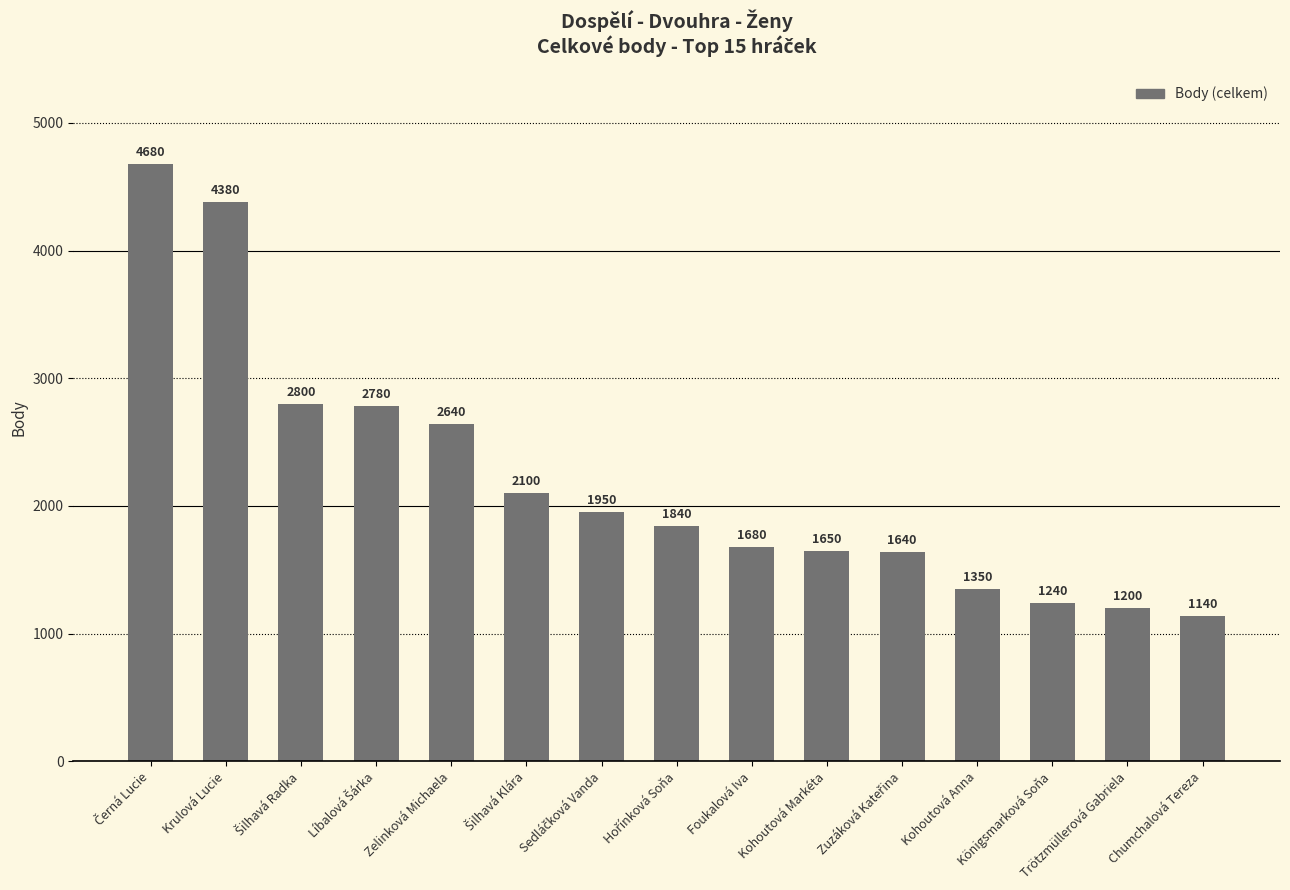

Which label corresponds to the smallest value in the chart?

Chumchalová Tereza